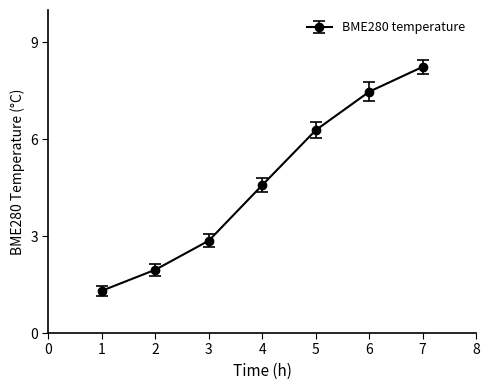

At which category does the chart reach its minimum across all series?

1